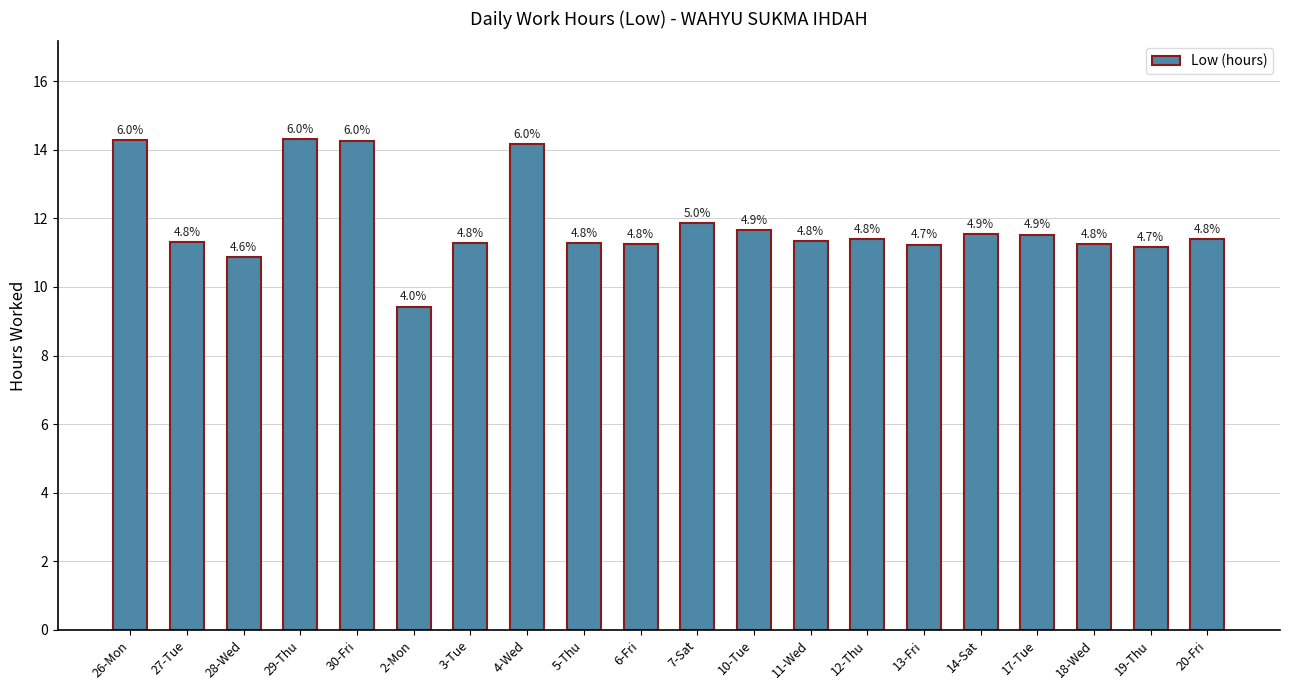

Does the chart contain any negative values?

No